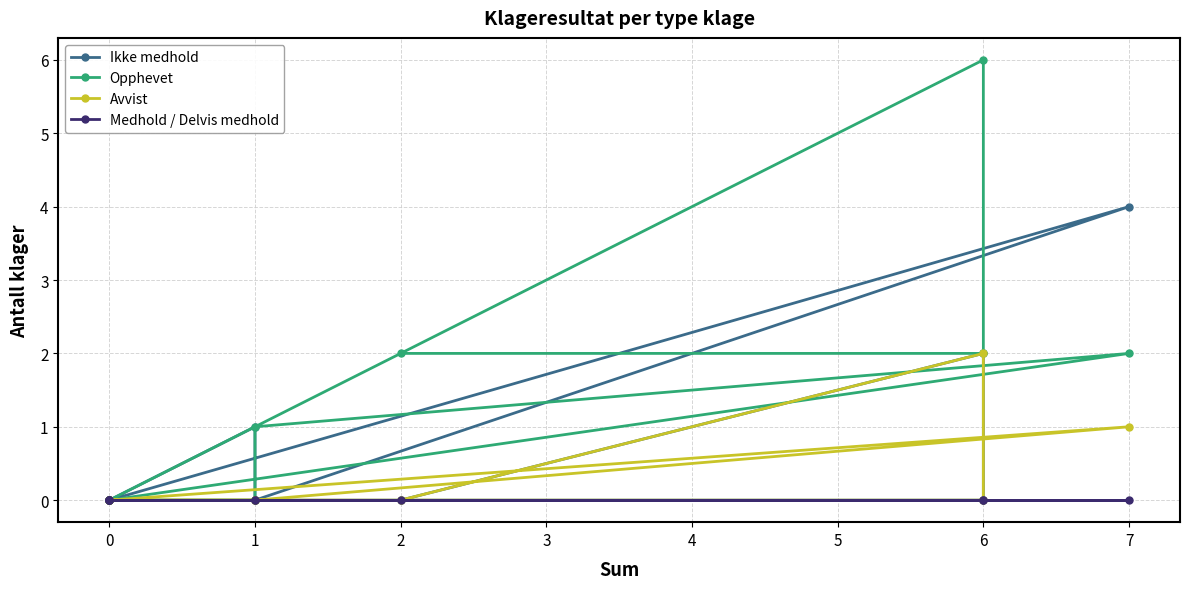

Between 3 and 8, which series saw the biggest shift?

Ikke medhold